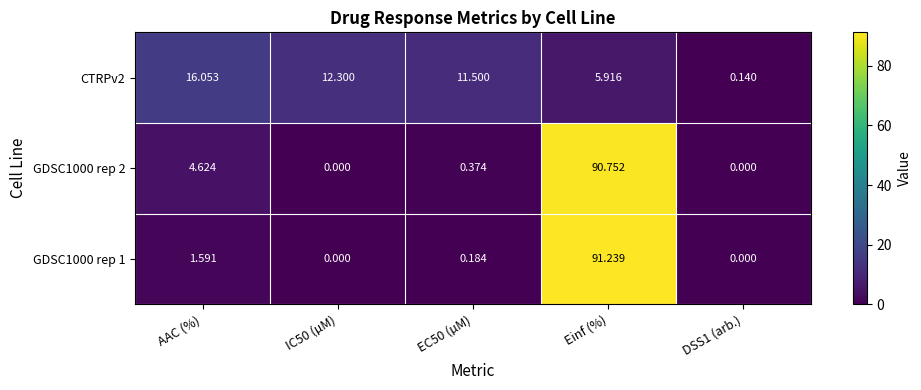

Is the value of CTRPv2 at AAC (%) greater than the value of GDSC1000 rep 1 at Einf (%)?

No